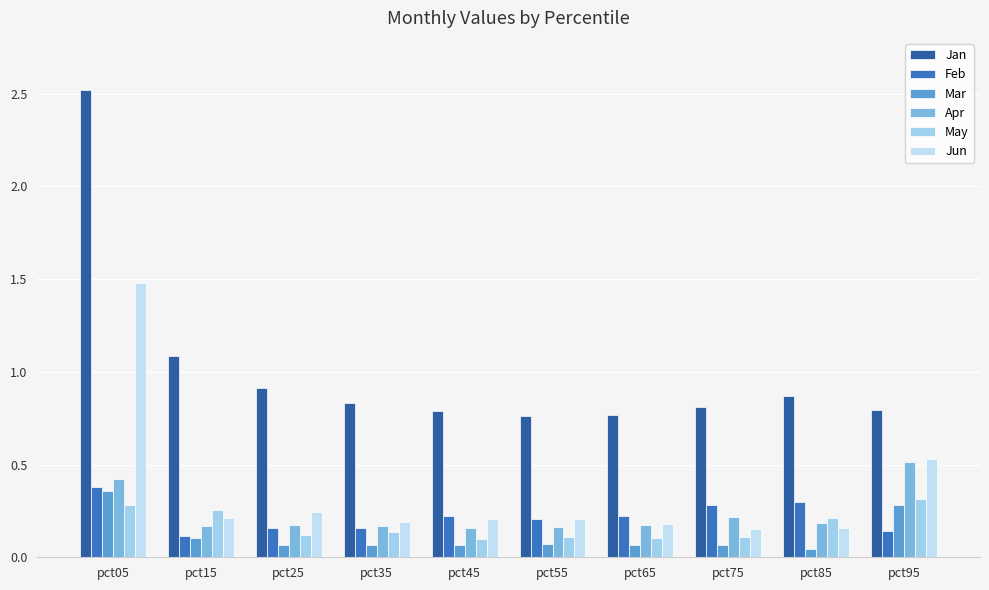

Does the chart contain stacked bars?

No